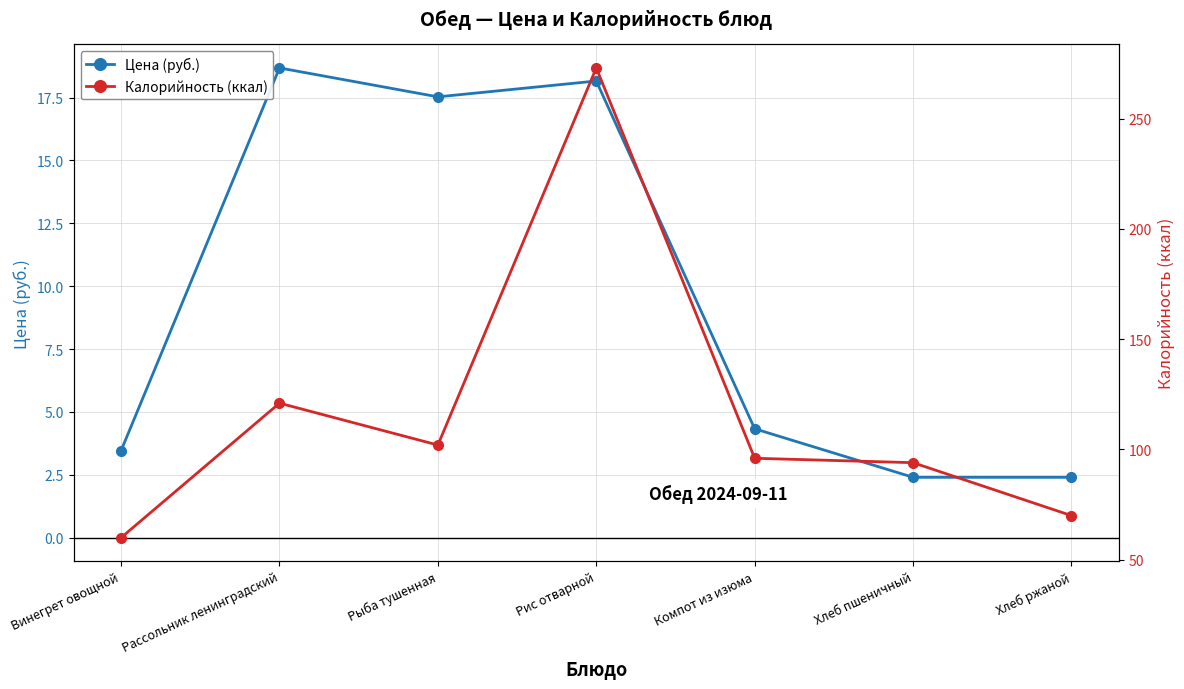

What position from the right is Винегрет овощной?

7